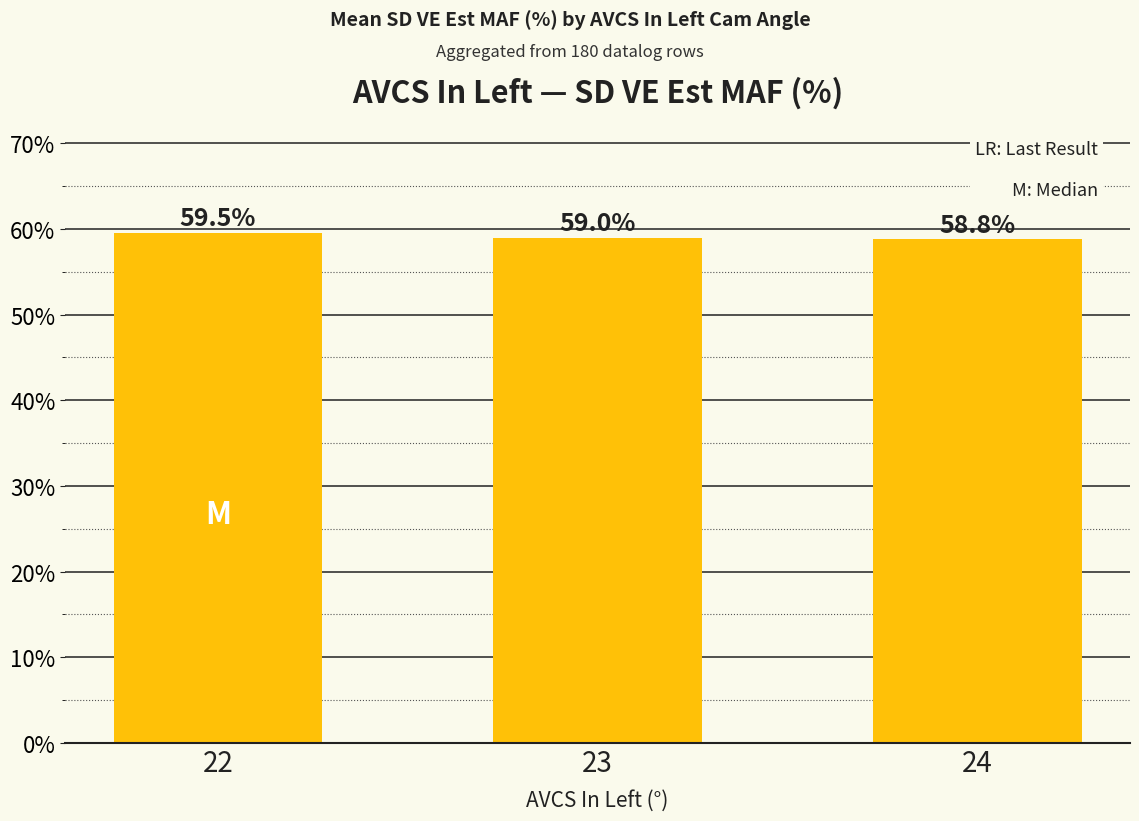

What is the average value?

59.1